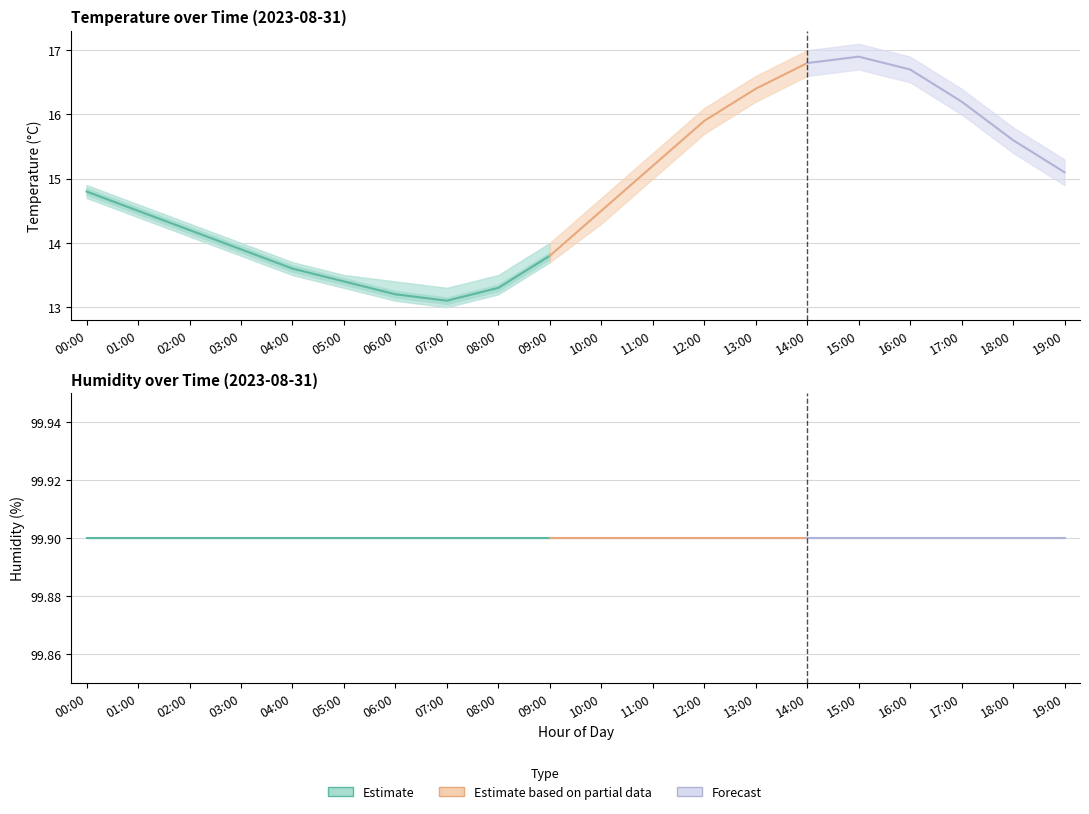

How many lines are shown in the chart?

2